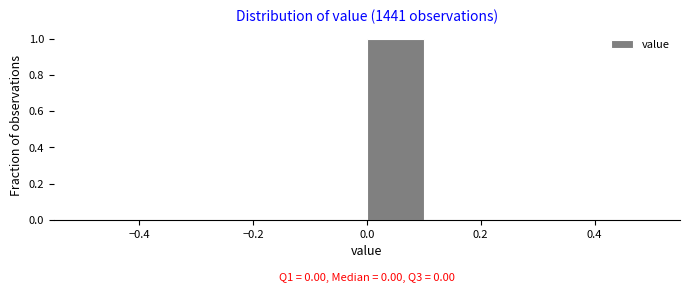

Over which range of the x-axis is the bar tallest?

0.0 to 0.1